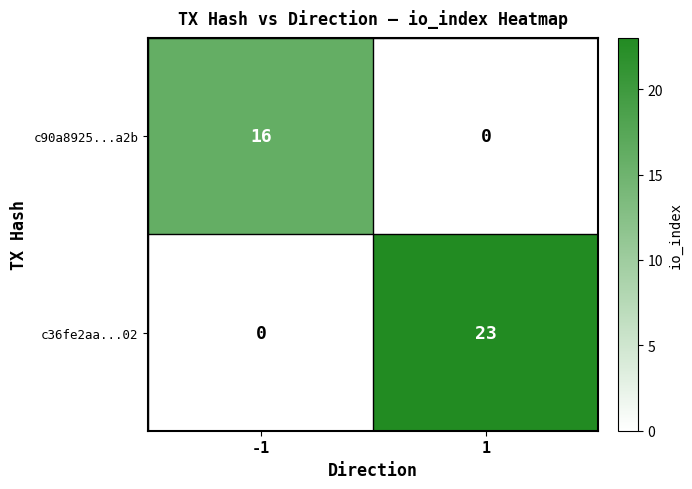

Rank the series by their maximum value, from highest to lowest.

c36fe2aa...02, c90a8925...a2b